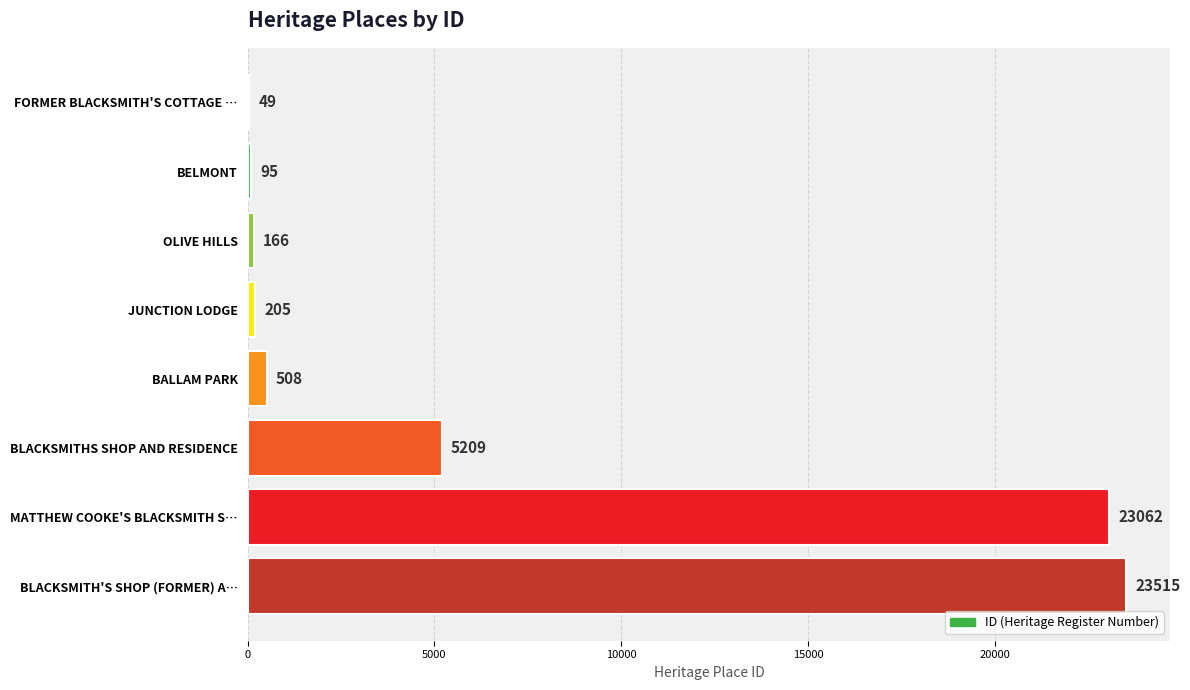

Reading top to bottom, extract all data points from this chart.

FORMER BLACKSMITH'S COTTAGE …=49	BELMONT=95	OLIVE HILLS=166	JUNCTION LODGE=205	BALLAM PARK=508	BLACKSMITHS SHOP AND RESIDENCE=5209	MATTHEW COOKE'S BLACKSMITH S…=23062	BLACKSMITH'S SHOP (FORMER) A…=23515